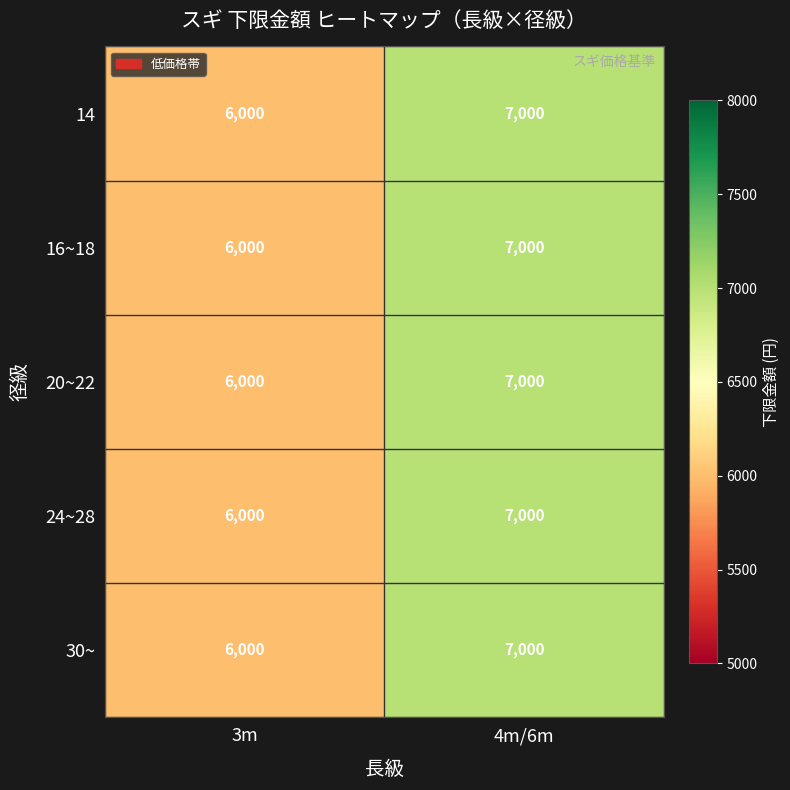

The value of 24~28 at 3m is 6000. True or false?

True